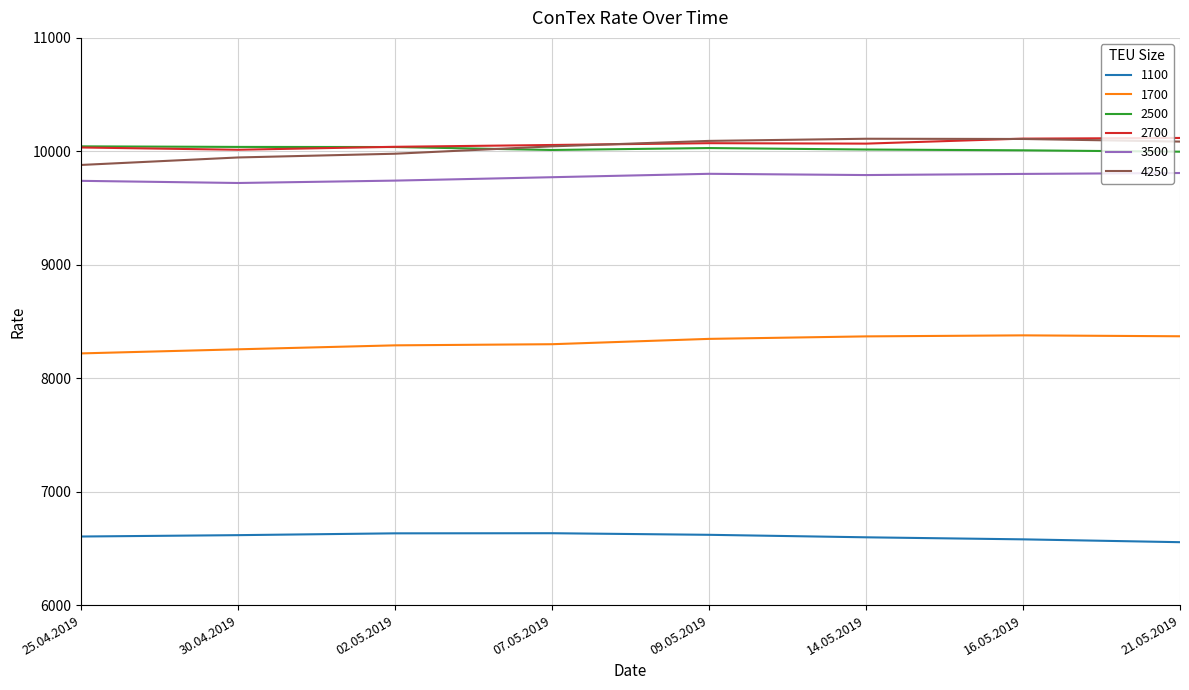

Does the chart have visible grid lines?

Yes